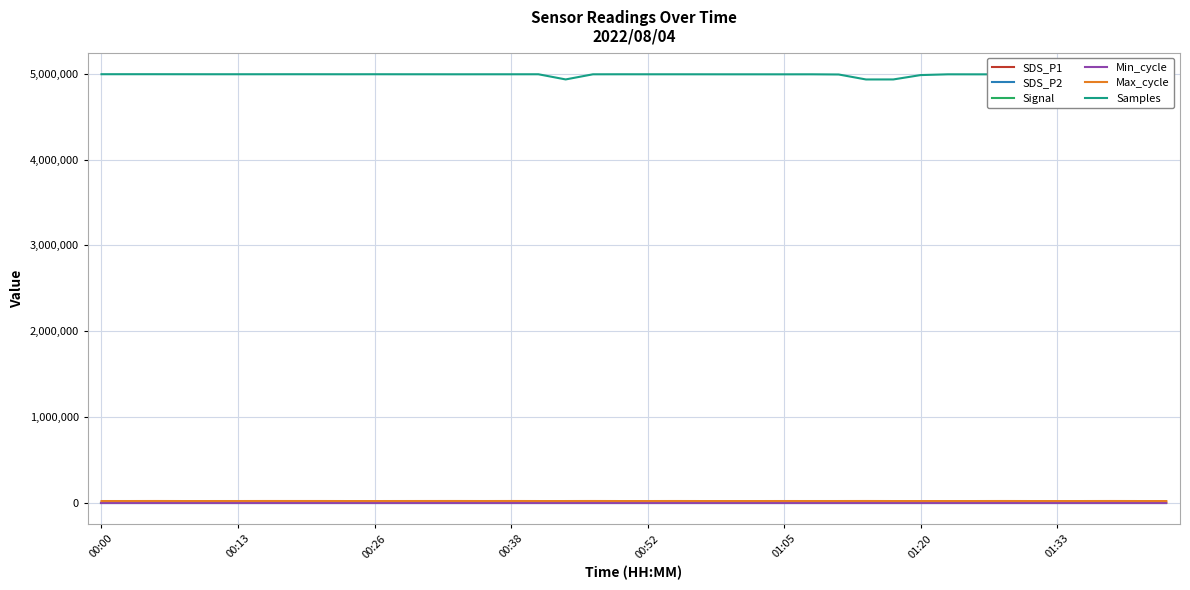

Reading left to right, list all the values displayed in this chart.

SDS_P1: 5.0	3.2	3.9	3.4	3.8	3.1	4.5	4.2	3.6	3.5	3.6	3.5	2.8	3.1	3.5	6.6	3.4	3.5	3.0	3.8	3.3	5.3	3.8	3.2	4.0	3.8	3.9	4.0	3.2	3.1	3.5	3.5	3.7	3.2	3.6	5.0	4.0	3.8	4.0	4.2
SDS_P2: 3.1	3.0	2.8	2.8	2.8	2.9	3.1	2.9	3.4	3.2	3.2	3.2	2.6	3.0	3.1	2.8	3.2	3.1	2.8	3.4	3.0	3.2	3.3	2.9	3.6	3.5	3.5	3.4	3.0	2.8	3.3	3.2	3.4	3.0	3.5	3.6	3.6	3.5	3.6	3.8
Signal: -62.0	-62.0	-62.0	-61.0	-61.0	-61.0	-61.0	-61.0	-62.0	-62.0	-62.0	-62.0	-62.0	-61.0	-62.0	-61.0	-61.0	-61.0	-61.0	-61.0	-61.0	-62.0	-61.0	-61.0	-61.0	-61.0	-62.0	-62.0	-61.0	-61.0	-61.0	-61.0	-61.0	-61.0	-61.0	-61.0	-61.0	-61.0	-61.0	-61.0
Min_cycle: 28.0	28.0	28.0	28.0	28.0	28.0	28.0	28.0	28.0	28.0	28.0	28.0	28.0	28.0	28.0	28.0	28.0	29.0	28.0	28.0	28.0	28.0	28.0	28.0	28.0	28.0	28.0	28.0	29.0	29.0	28.0	28.0	28.0	28.0	28.0	28.0	28.0	28.0	28.0	28.0
Max_cycle: 20270.0	20229.0	20656.0	20167.0	20195.0	20269.0	20683.0	20565.0	20522.0	20179.0	20183.0	20293.0	20575.0	20689.0	20257.0	20677.0	20194.0	20193.0	20671.0	20175.0	20163.0	20542.0	20159.0	20171.0	20175.0	20278.0	20209.0	20269.0	20650.0	20169.0	20187.0	20229.0	20171.0	20633.0	20187.0	20210.0	20195.0	20679.0	20171.0	20224.0
Samples: 4994159.0	4994312.0	4994237.0	4993981.0	4993742.0	4993796.0	4993795.0	4993934.0	4993795.0	4993565.0	4993860.0	4993594.0	4993479.0	4993225.0	4993387.0	4993429.0	4993618.0	4933386.0	4993164.0	4993508.0	4993346.0	4993343.0	4993194.0	4993028.0	4992973.0	4992866.0	4993122.0	4990960.0	4932949.0	4933150.0	4984053.0	4992974.0	4992747.0	4992684.0	4992620.0	4991209.0	4992622.0	4992523.0	4992709.0	4994978.0